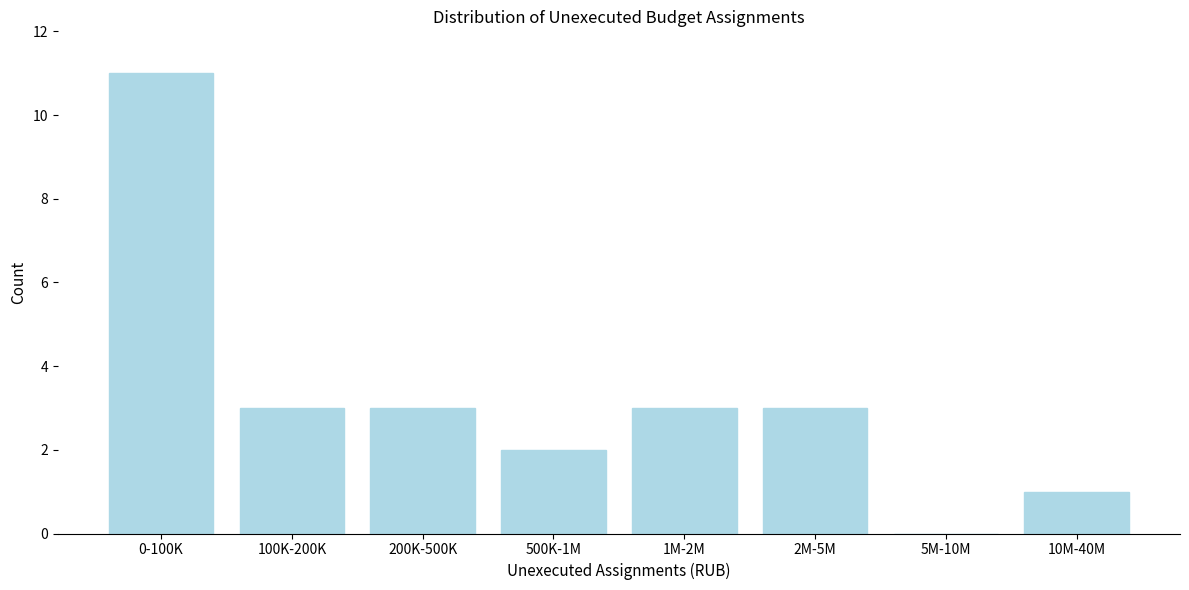

Reading right to left, transcribe all the data shown in this chart.

10M-40M=1	5M-10M=0	2M-5M=3	1M-2M=3	500K-1M=2	200K-500K=3	100K-200K=3	0-100K=11